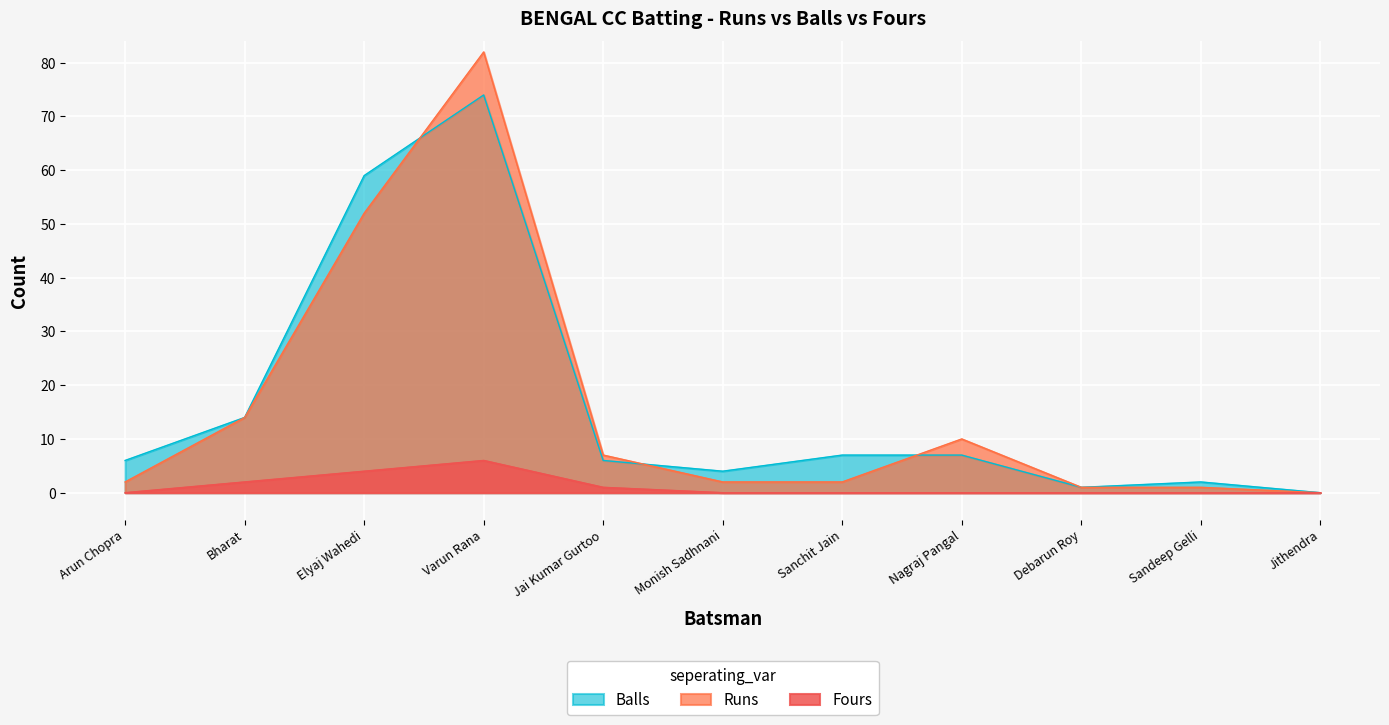

Is it true that Runs equals 1 at Sandeep Gelli?

True